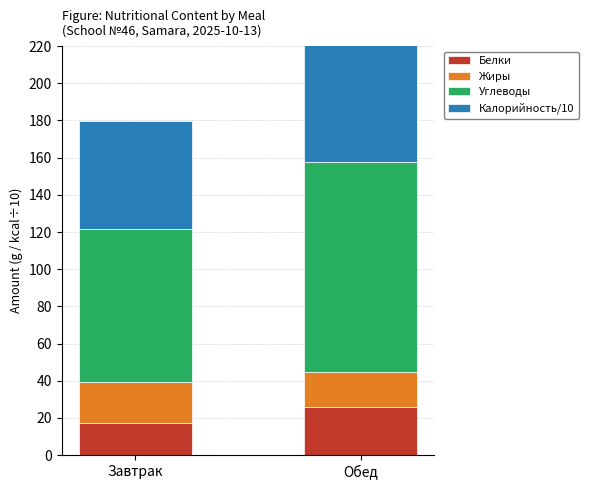

Which series has the largest range (max minus min)?

Углеводы